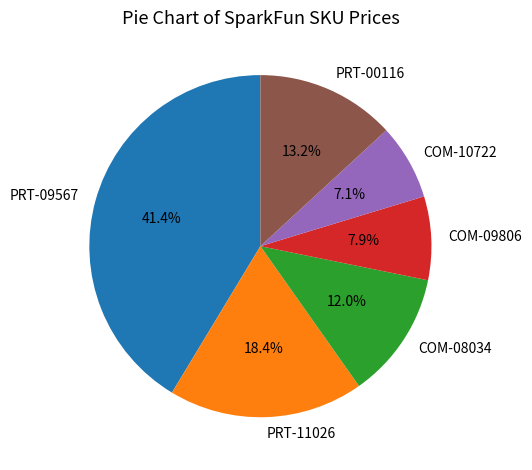

Approximately how many times larger is the value at COM-10722 compared to PRT-00116?

0.5